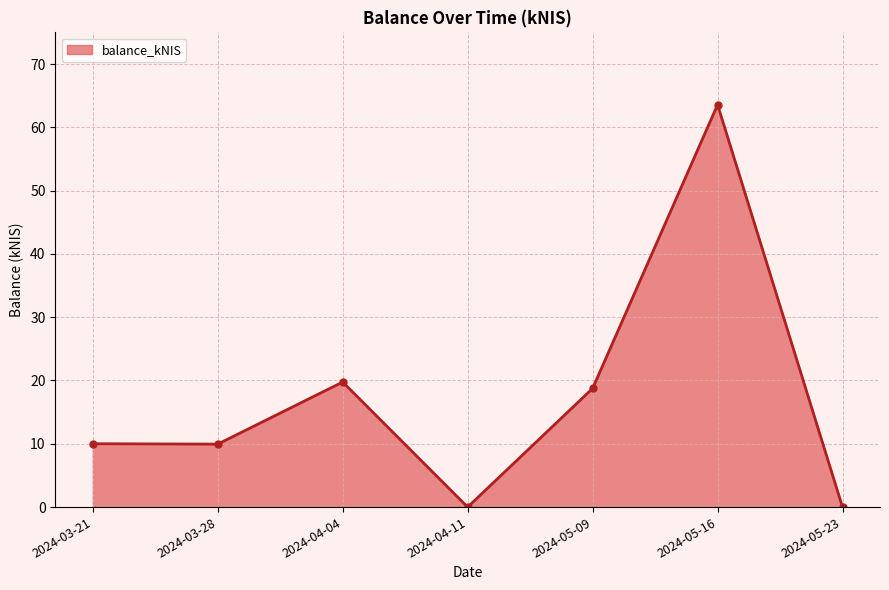

True or false: the data shows 41.6 at 2024-05-16.

False